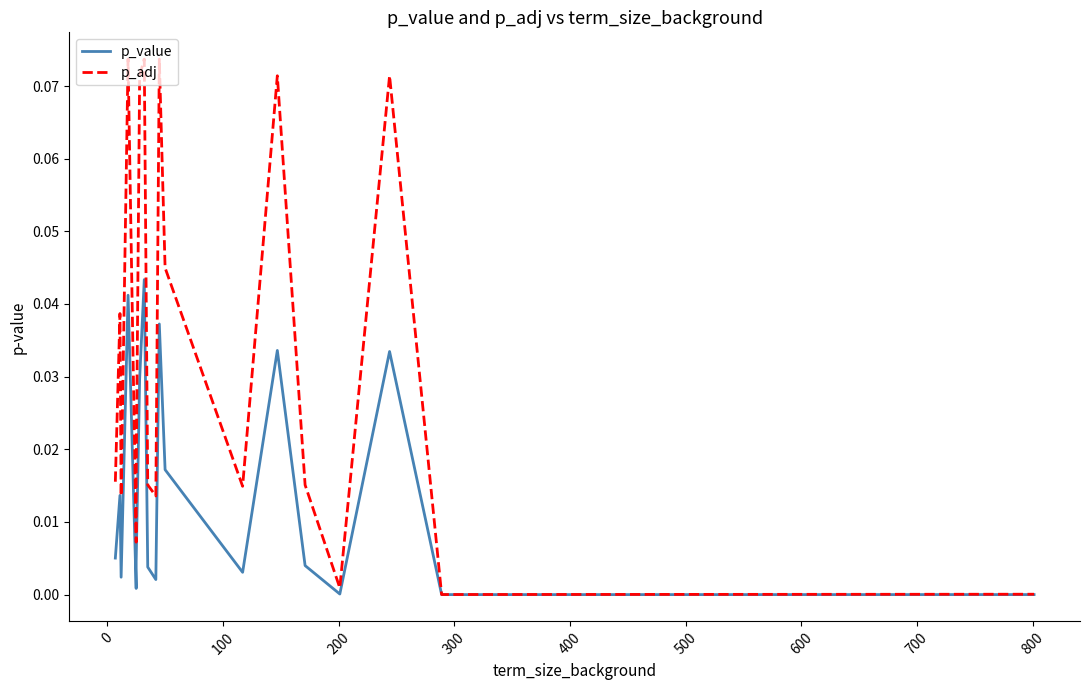

What is the greatest value displayed?

0.1